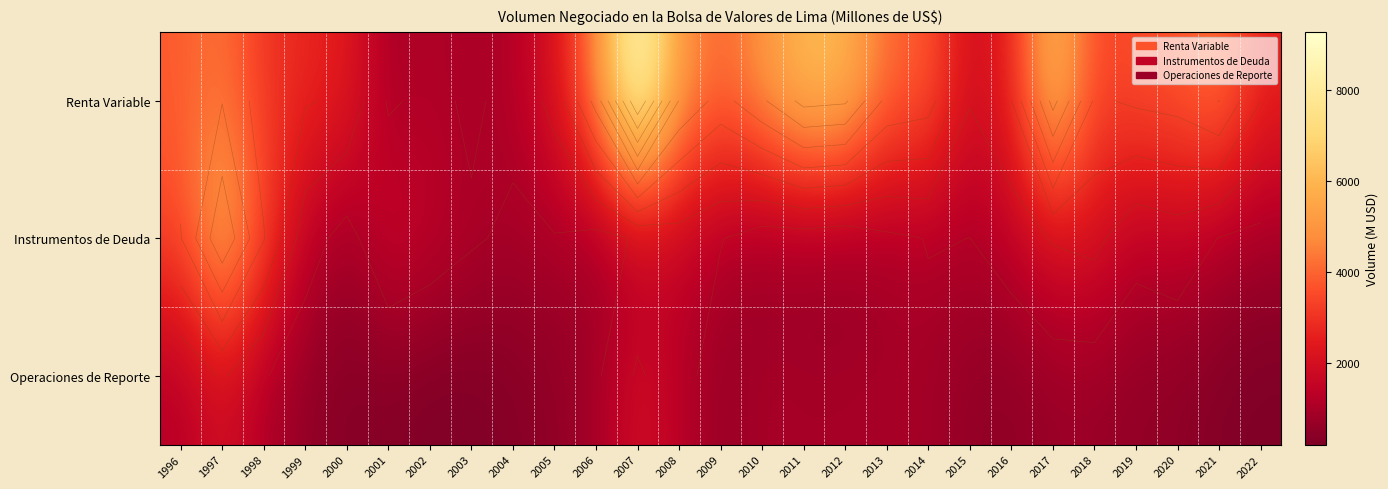

What is the difference between the highest and lowest values at 2013?

3227.9